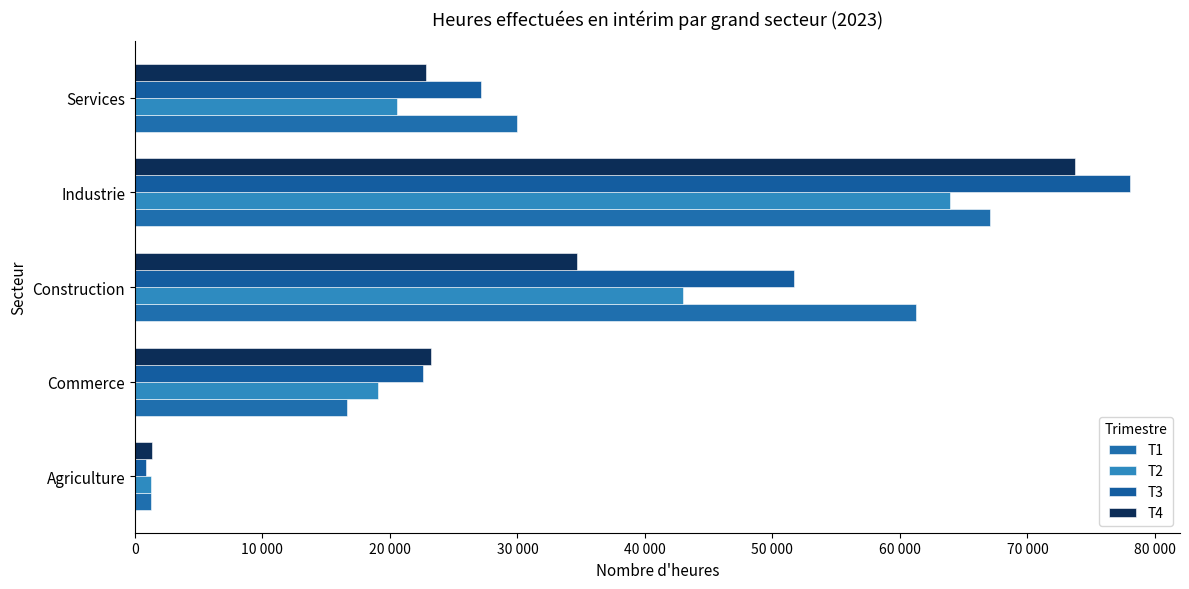

What is the average value of the T4 series?

31154